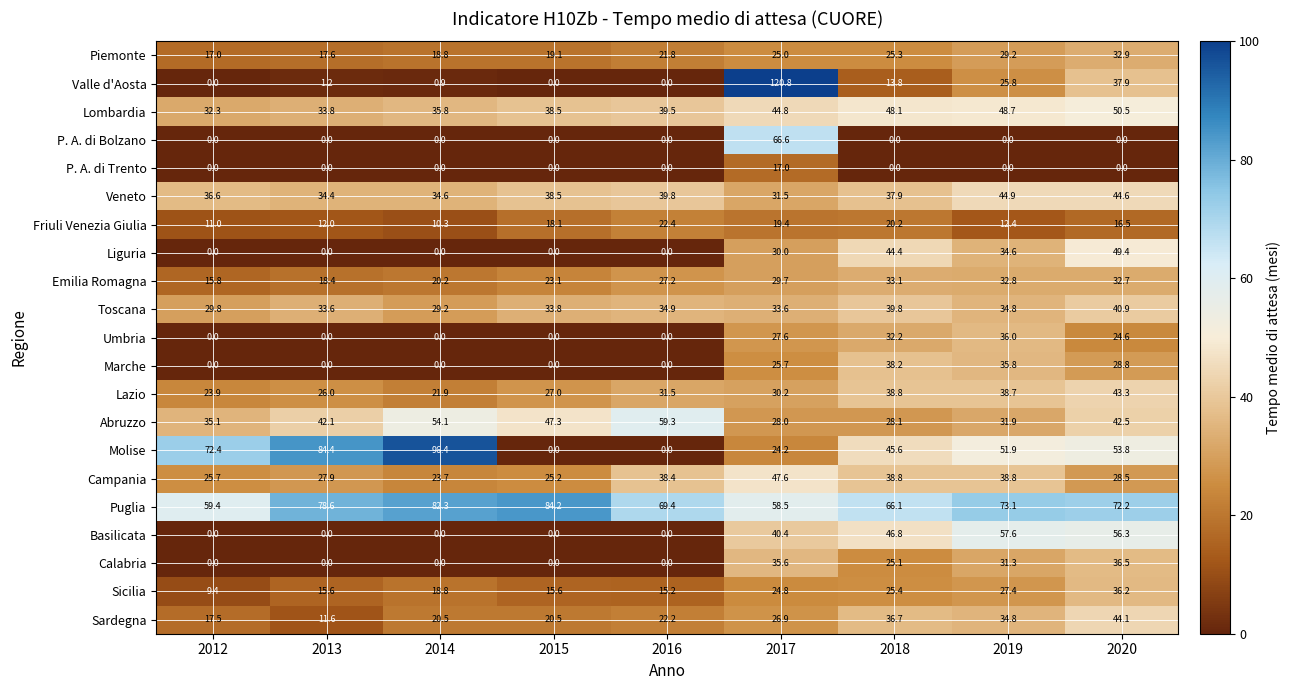

How many categories are shown in the chart?

9